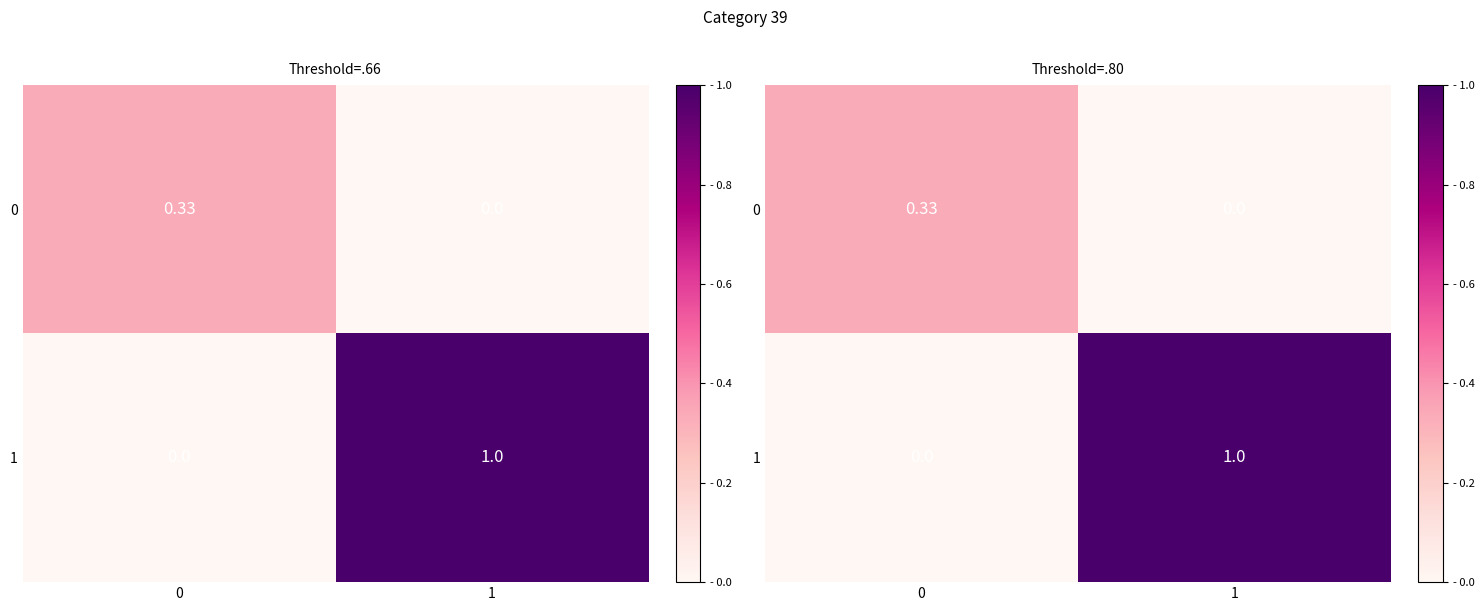

What is the average value of the 1 series?

0.5